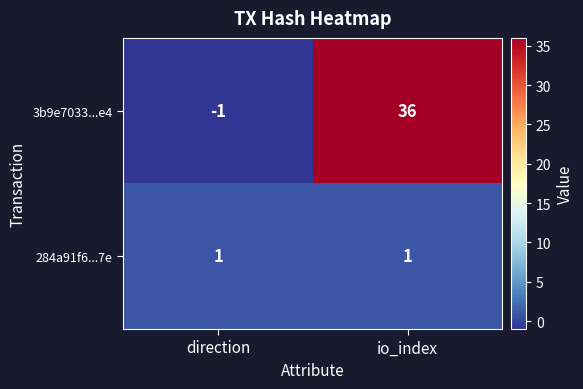

How many series are shown in this chart?

2